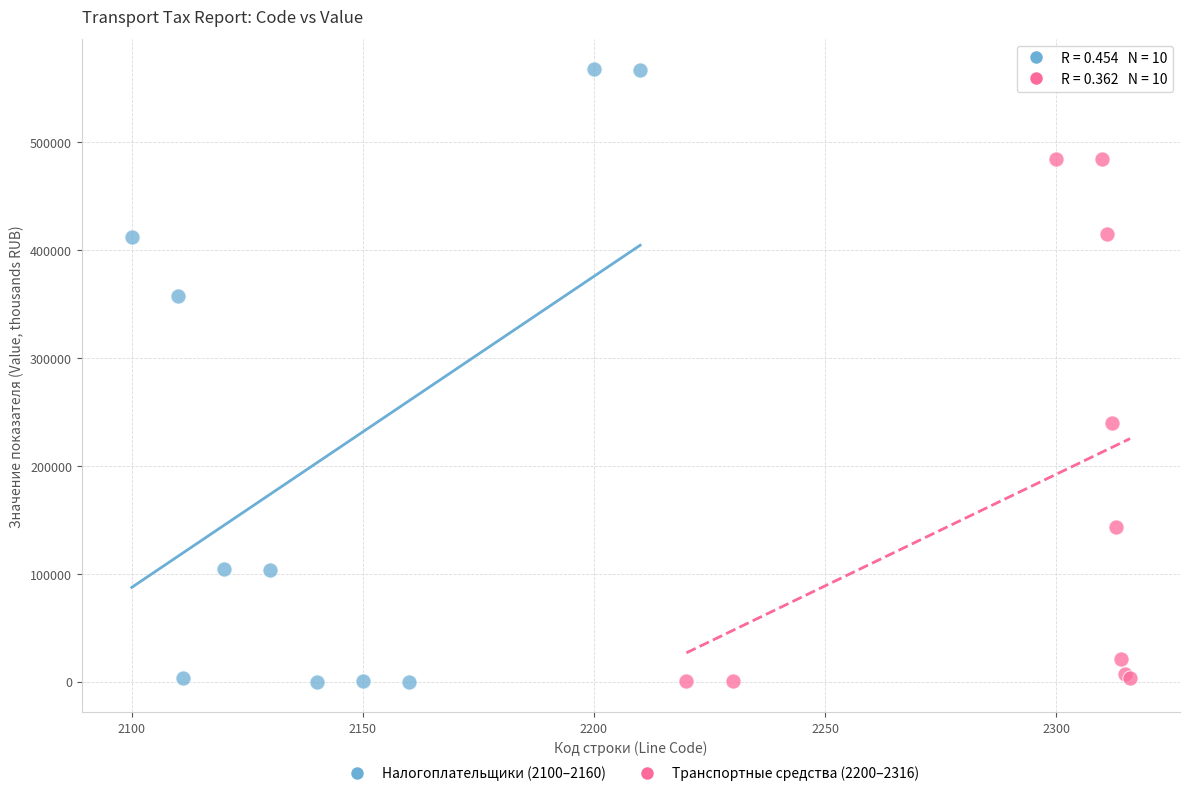

Which series contains the highest Y value?

Налогоплательщики (2100–2160)